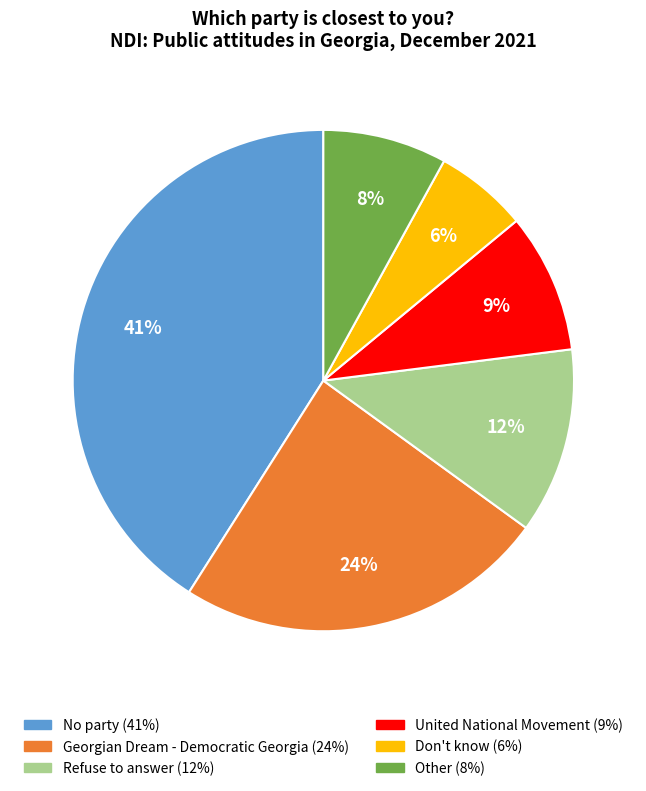

To the nearest percent, what is the difference between the Other and No party slice percentages?

33%